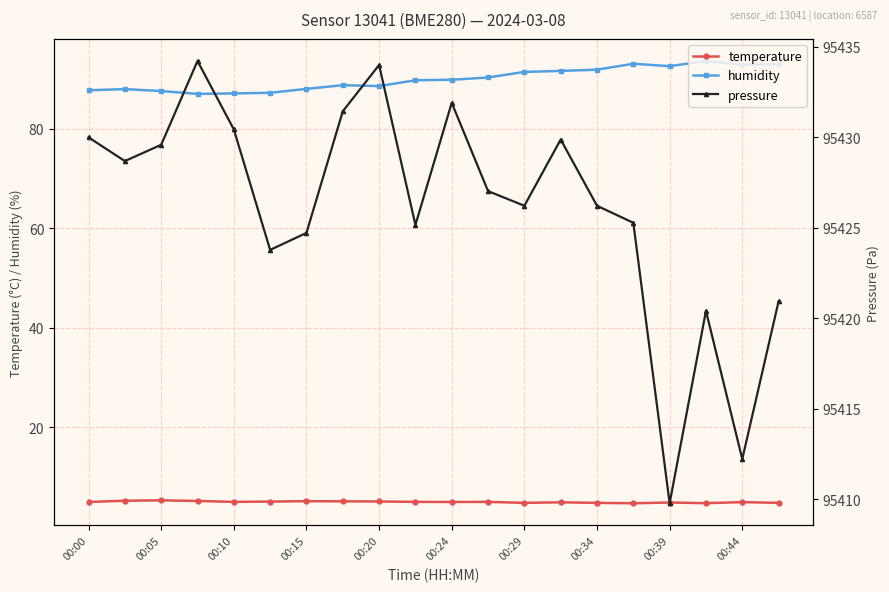

What is the greatest value displayed?

95434.2